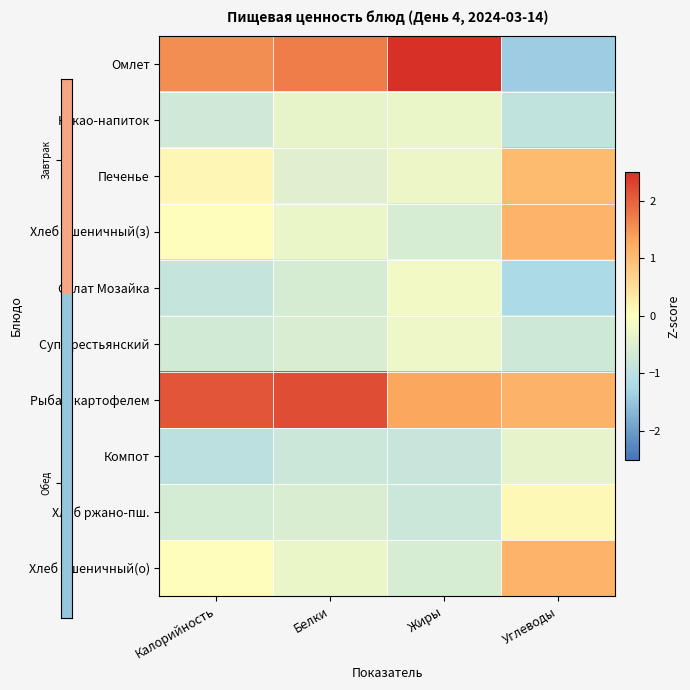

What is the maximum value shown in the chart?

2.5